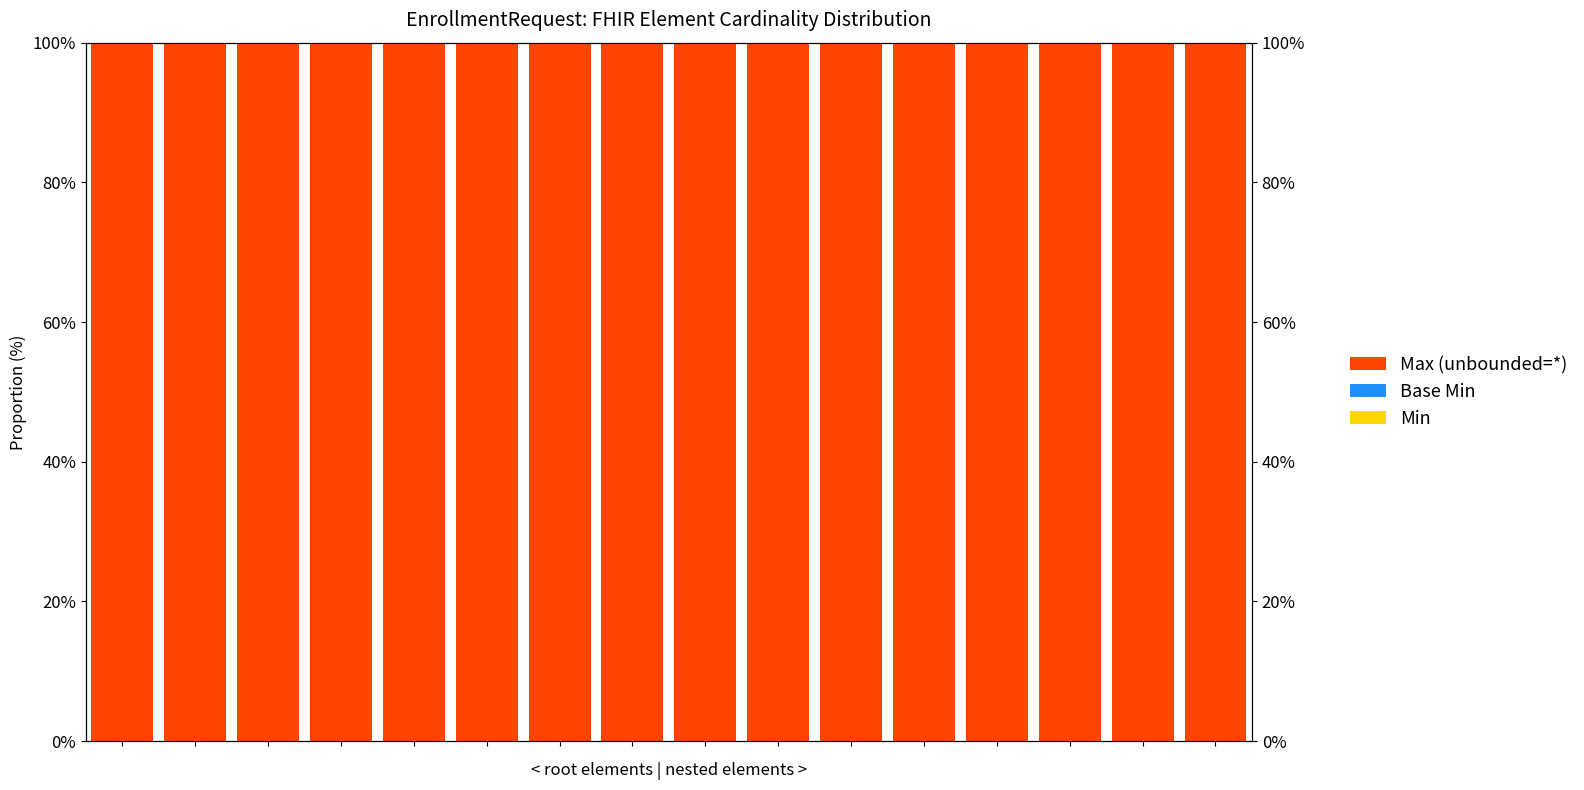

Rank the categories by Min value from lowest to highest.

0, 1, 2, 3, 4, 5, 6, 7, 8, 9, 10, 11, 12, 13, 14, 15